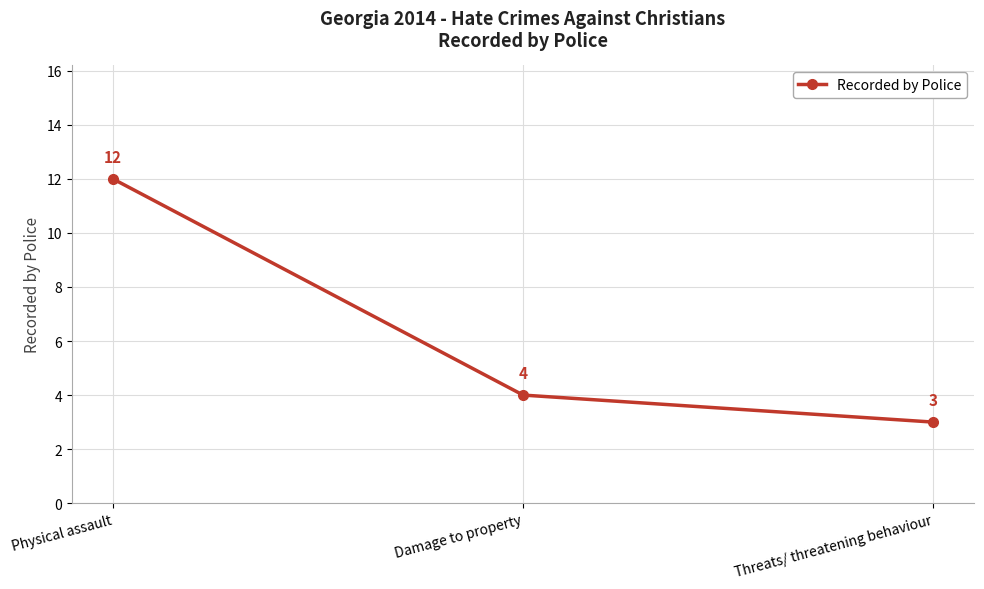

Approximately how many times larger is the value at Damage to property compared to Threats/ threatening behaviour?

1.3